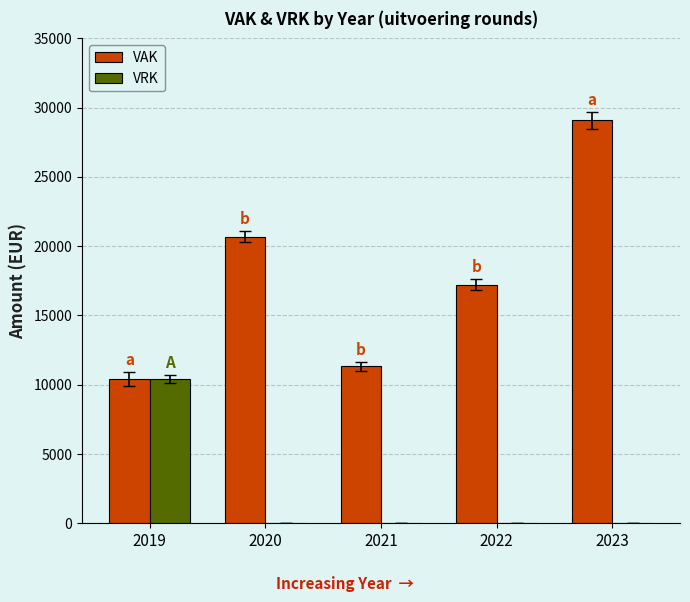

What is the sum of all VAK values?

88738